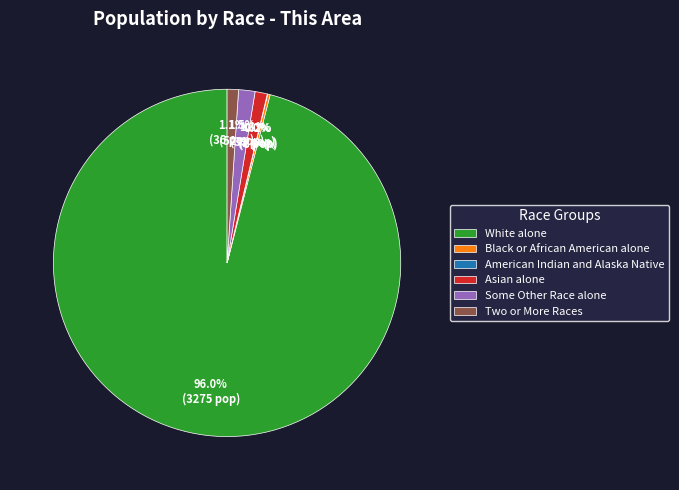

What is the largest slice in the pie chart?

White alone